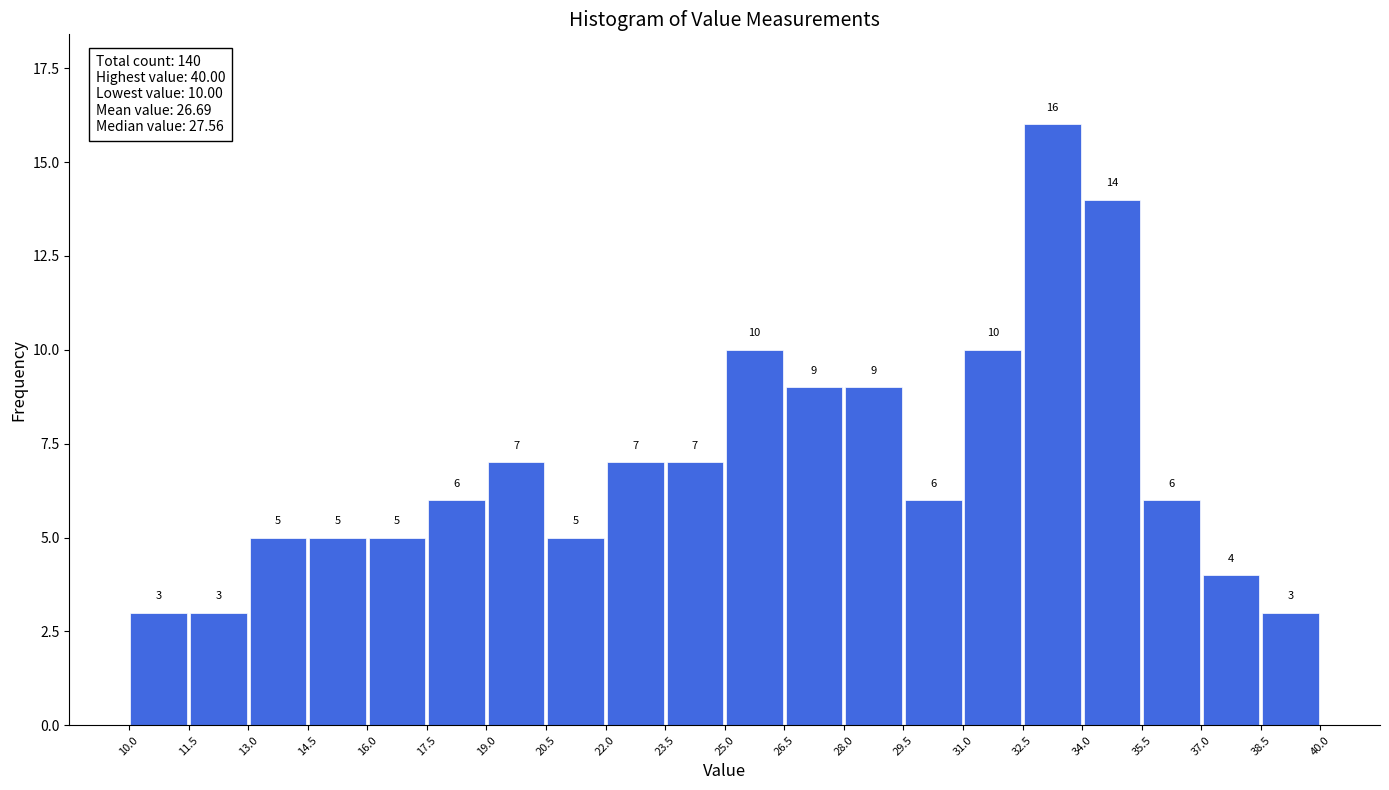

Reading left to right, list every bar in this chart as the range it spans on the x-axis followed by its height.

10.0 to 11.5: 3
11.5 to 13.0: 3
13.0 to 14.5: 5
14.5 to 16.0: 5
16.0 to 17.5: 5
17.5 to 19.0: 6
19.0 to 20.5: 7
20.5 to 22.0: 5
22.0 to 23.5: 7
23.5 to 25.0: 7
25.0 to 26.5: 10
26.5 to 28.0: 9
28.0 to 29.5: 9
29.5 to 31.0: 6
31.0 to 32.5: 10
32.5 to 34.0: 16
34.0 to 35.5: 14
35.5 to 37.0: 6
37.0 to 38.5: 4
38.5 to 40.0: 3